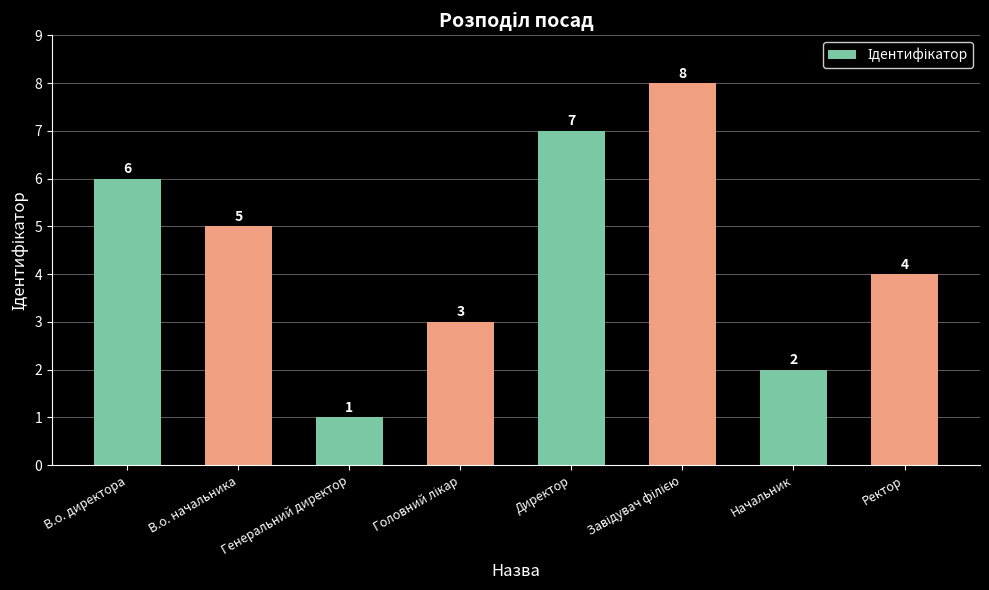

What position from the left is Генеральний директор?

3